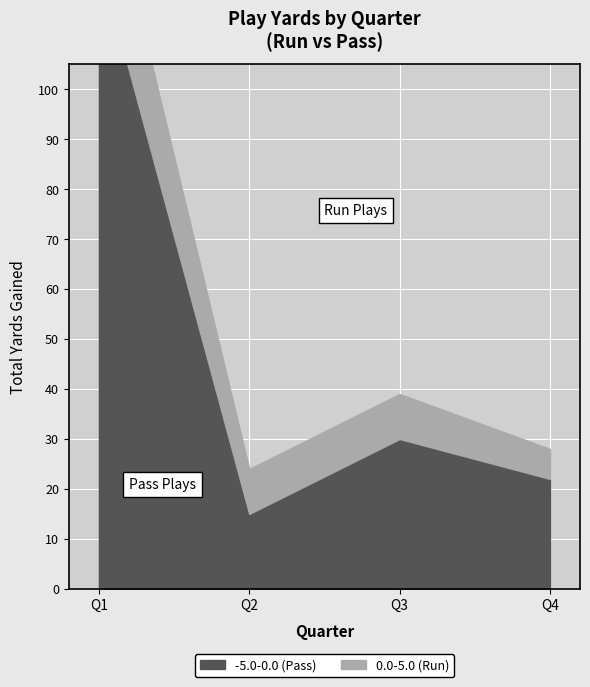

What is the sum of all run_yards values?

30